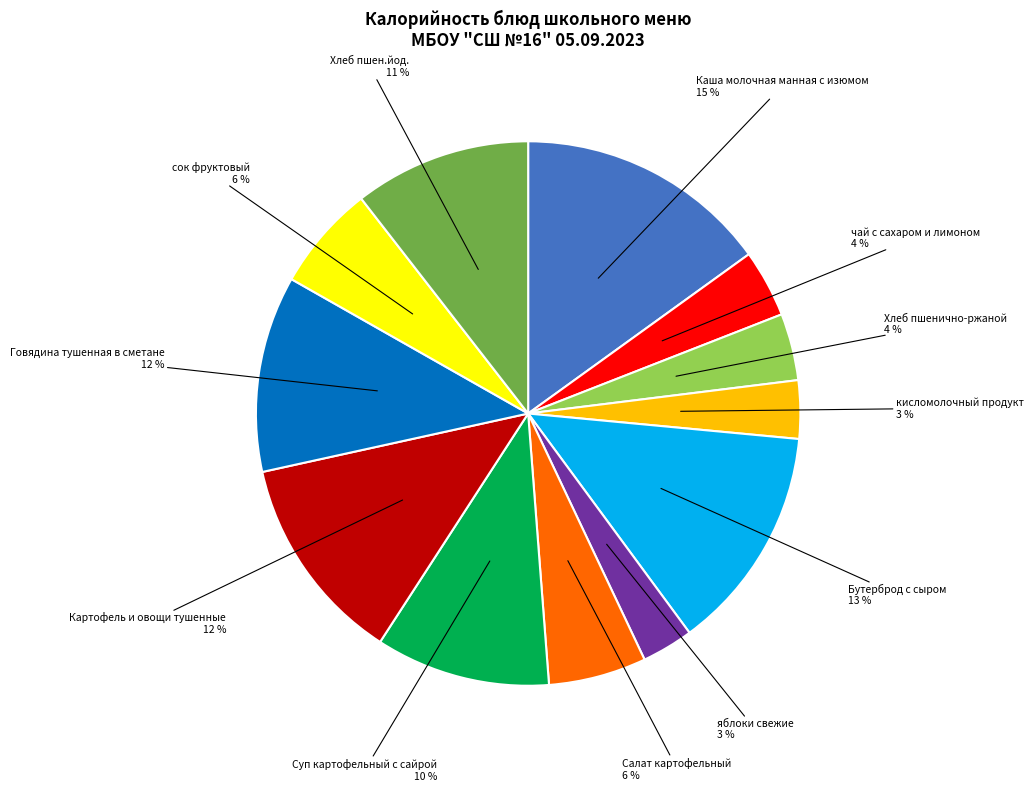

Is there a majority slice in this chart?

No